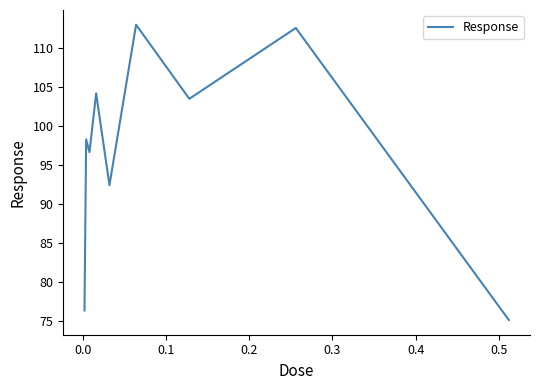

What is the difference between the maximum and minimum values?

37.8